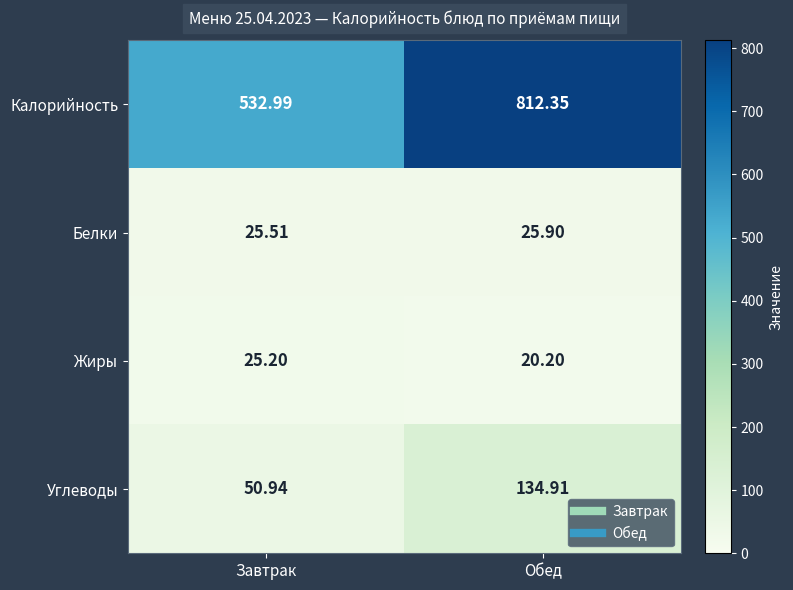

List the series in order of their peak value, lowest first.

Жиры, Белки, Углеводы, Калорийность